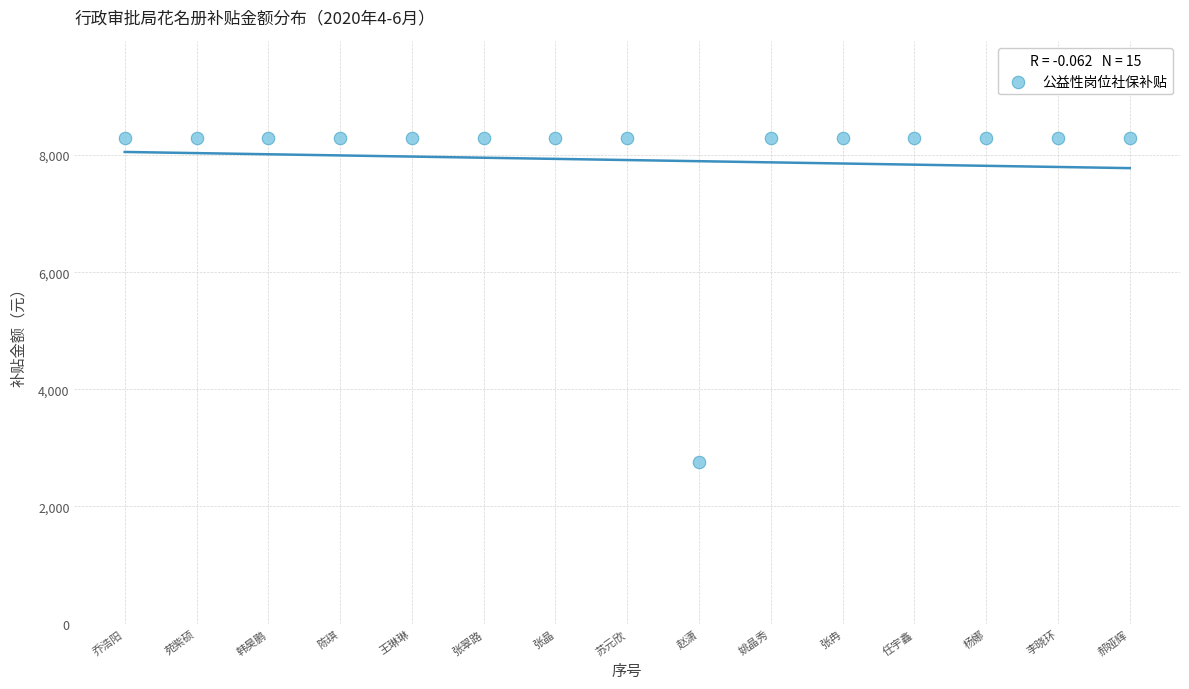

What is the range of X values (max minus min)?

14.0